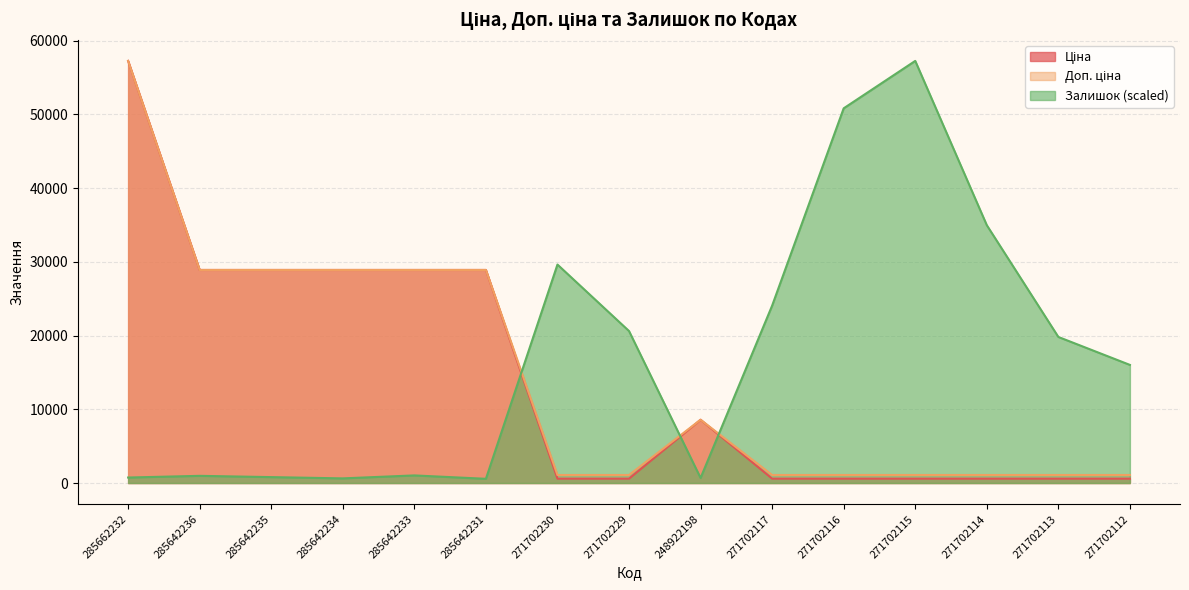

Reading right to left, extract all data points from this chart.

Ціна: 271702112=593.8	271702113=593.8	271702114=593.8	271702115=593.8	271702116=593.8	271702117=593.8	248922198=8581.1	271702229=593.8	271702230=593.8	285642231=28890.3	285642233=28890.3	285642234=28890.3	285642235=28890.3	285642236=28890.3	285662232=57235.5
Доп. ціна: 271702112=1088.8	271702113=1088.8	271702114=1088.8	271702115=1088.8	271702116=1088.8	271702117=1088.8	248922198=8581.1	271702229=1088.8	271702230=1088.8	285642231=28890.3	285642233=28890.3	285642234=28890.3	285642235=28890.3	285642236=28890.3	285662232=57235.5
Залишок: 271702112=16016.8	271702113=19805.7	271702114=34961.3	271702115=57235.5	271702116=50805.8	271702117=24053.8	248922198=688.9	271702229=20609.4	271702230=29622.4	285642231=574.1	285642233=1033.3	285642234=631.5	285642235=803.7	285642236=975.9	285662232=746.3